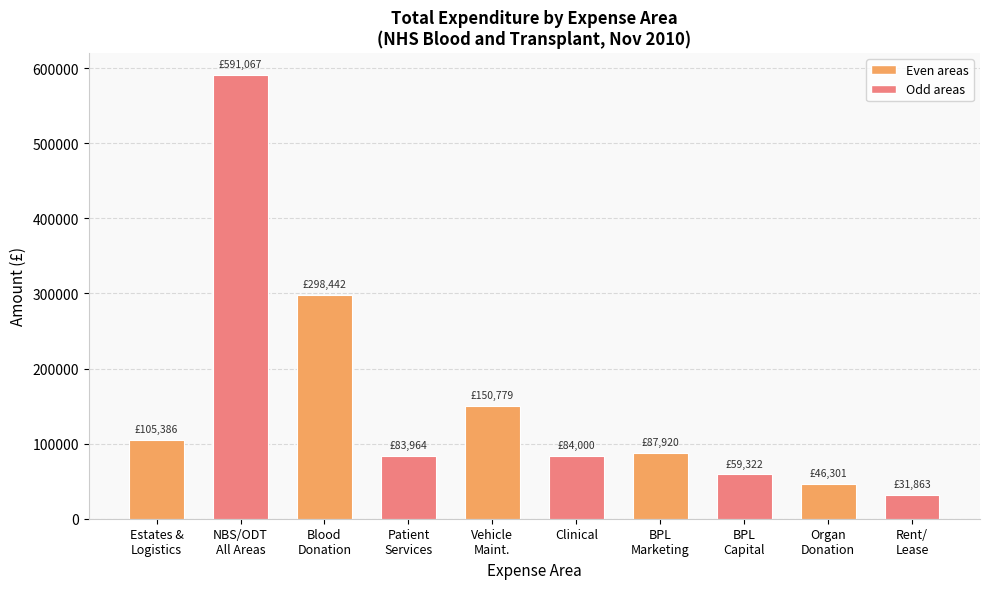

What is the difference between the maximum and minimum values?

559203.9